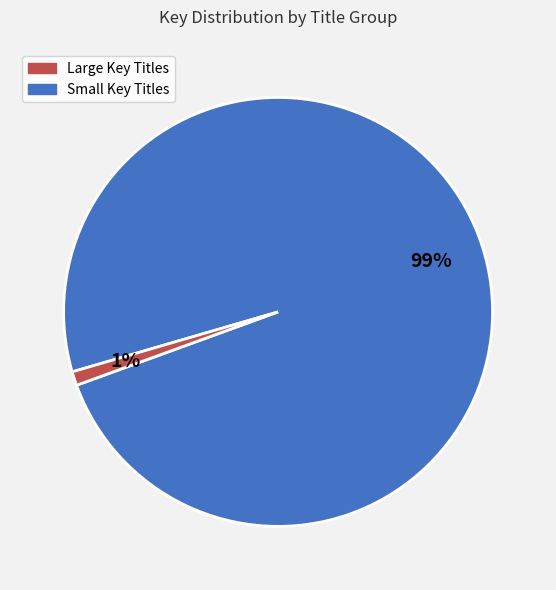

Is the sum of Large Key Titles and Small Key Titles greater than half?

Yes